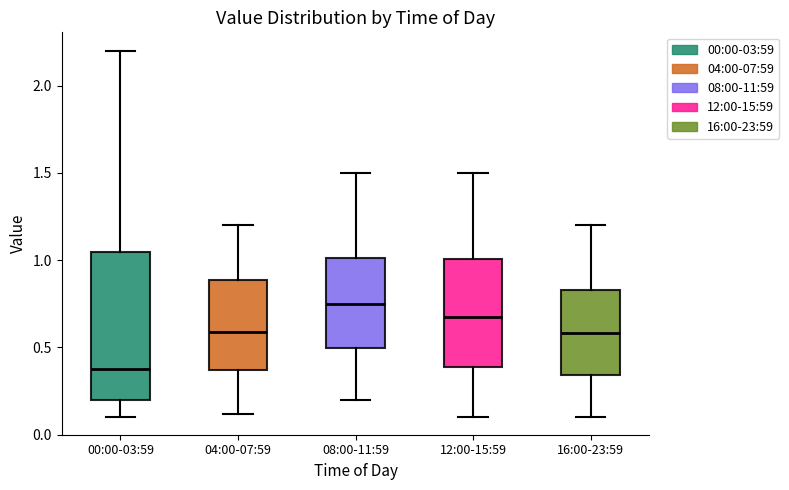

Reading left to right, transcribe this box plot: for each box, give where its median line is, the range the box spans, and where its two whiskers end, as read against the y-axis. The values are not printed on the chart, so give them approximately, as read against the axis.

00:00-03:59: median 0.40, box 0.20 to 1.05, whiskers 0.10 to 2.20
04:00-07:59: median 0.60, box 0.35 to 0.90, whiskers 0.10 to 1.20
08:00-11:59: median 0.75, box 0.50 to 1.00, whiskers 0.20 to 1.50
12:00-15:59: median 0.70, box 0.40 to 1.00, whiskers 0.10 to 1.50
16:00-23:59: median 0.60, box 0.35 to 0.85, whiskers 0.10 to 1.20